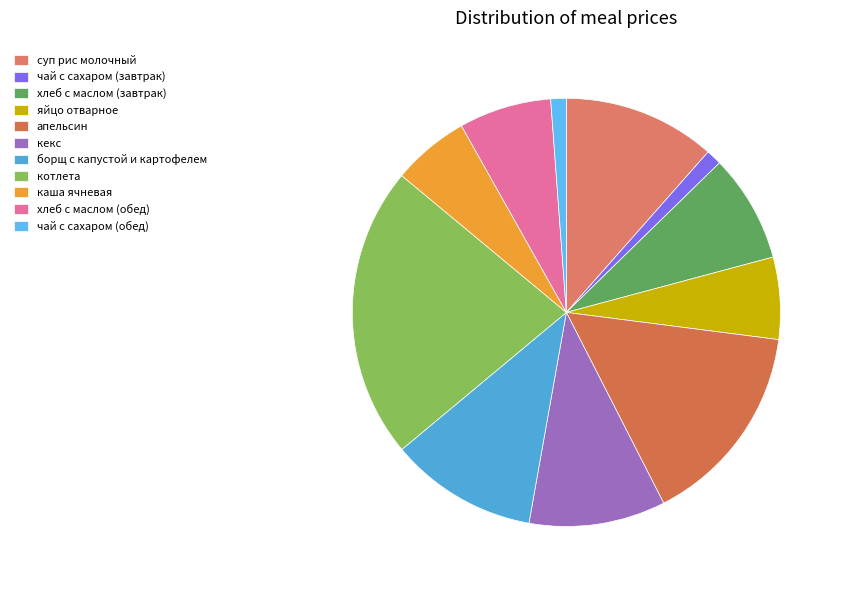

True or false: хлеб с маслом (обед) accounts for 7% of the total.

True